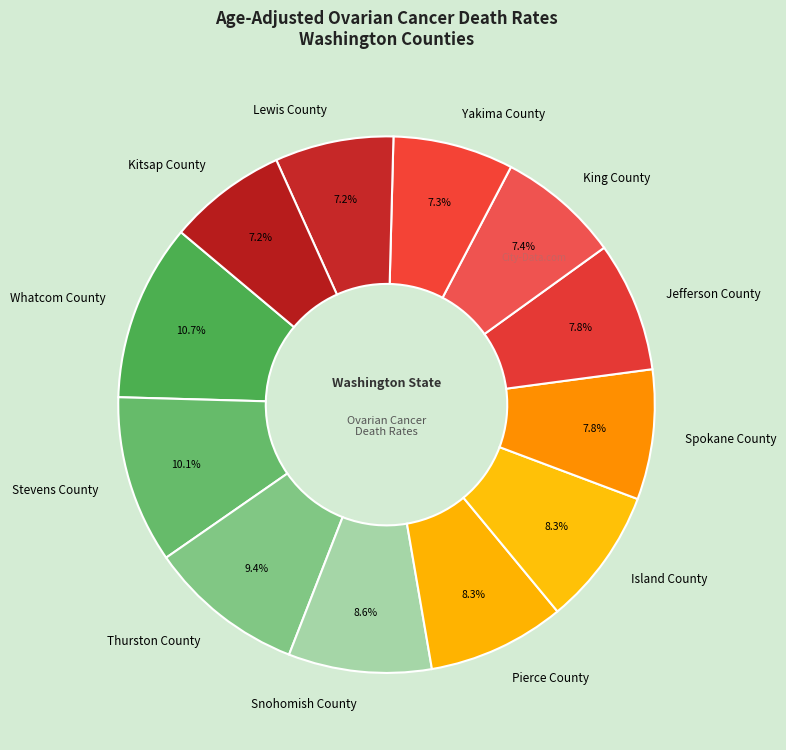

Does Island County account for over 50% of the chart?

No